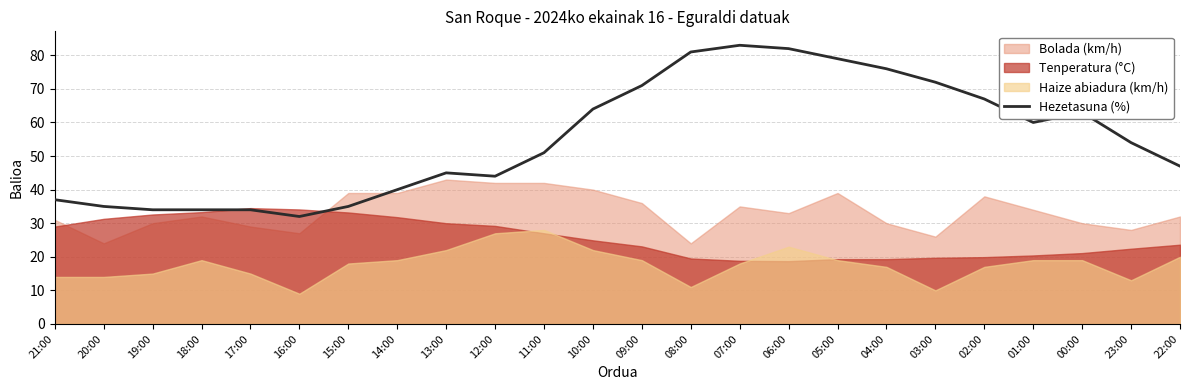

Rank the categories by value from lowest to highest.

16:00, 19:00, 18:00, 17:00, 20:00, 15:00, 21:00, 14:00, 12:00, 13:00, 22:00, 11:00, 23:00, 01:00, 00:00, 10:00, 02:00, 09:00, 03:00, 04:00, 05:00, 08:00, 06:00, 07:00